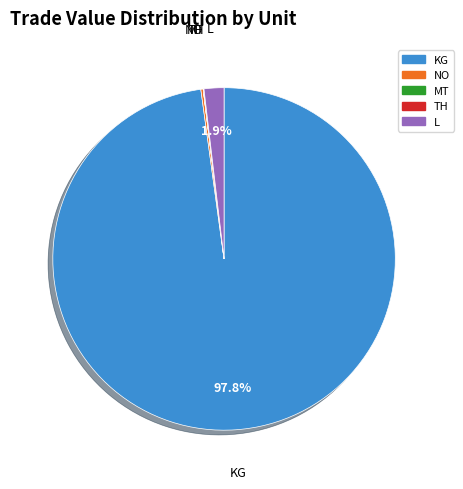

Between KG and L, which is larger?

KG